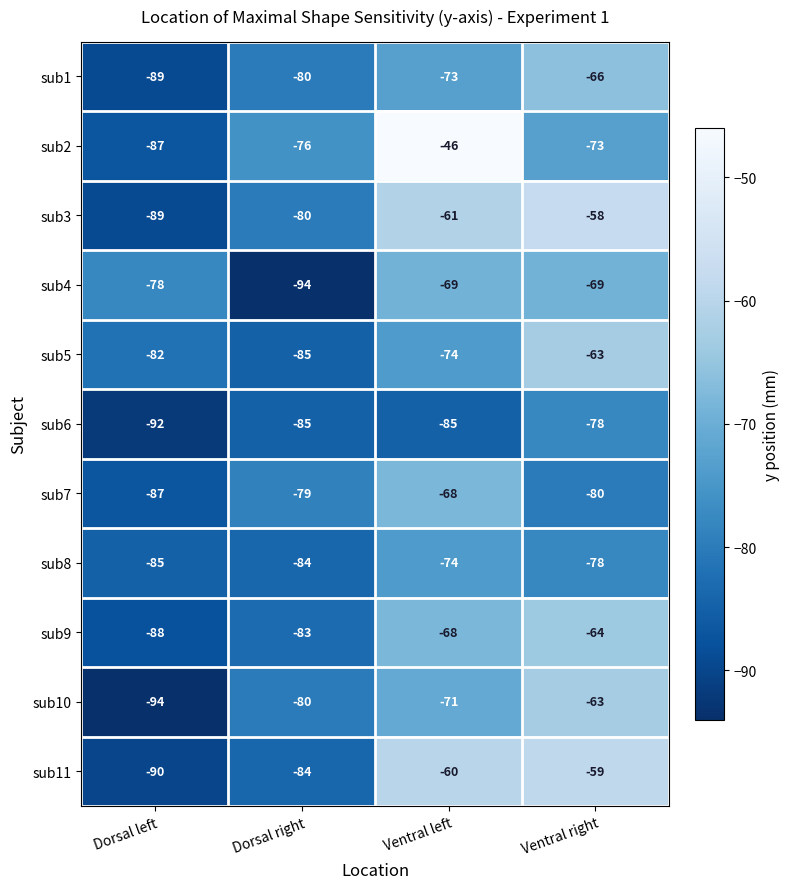

What is the smallest value displayed?

-94